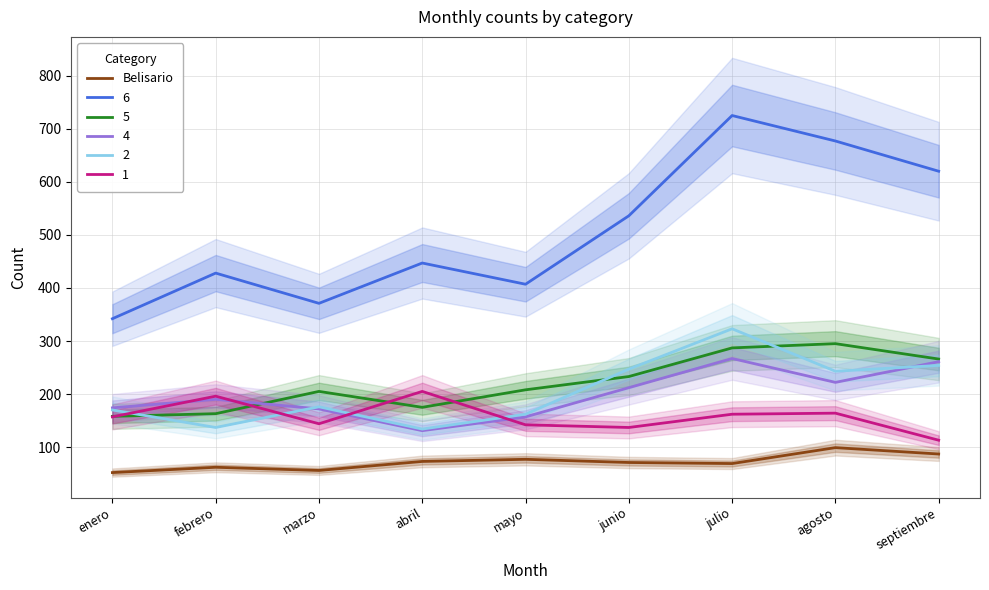

How many data points does each series have?

9